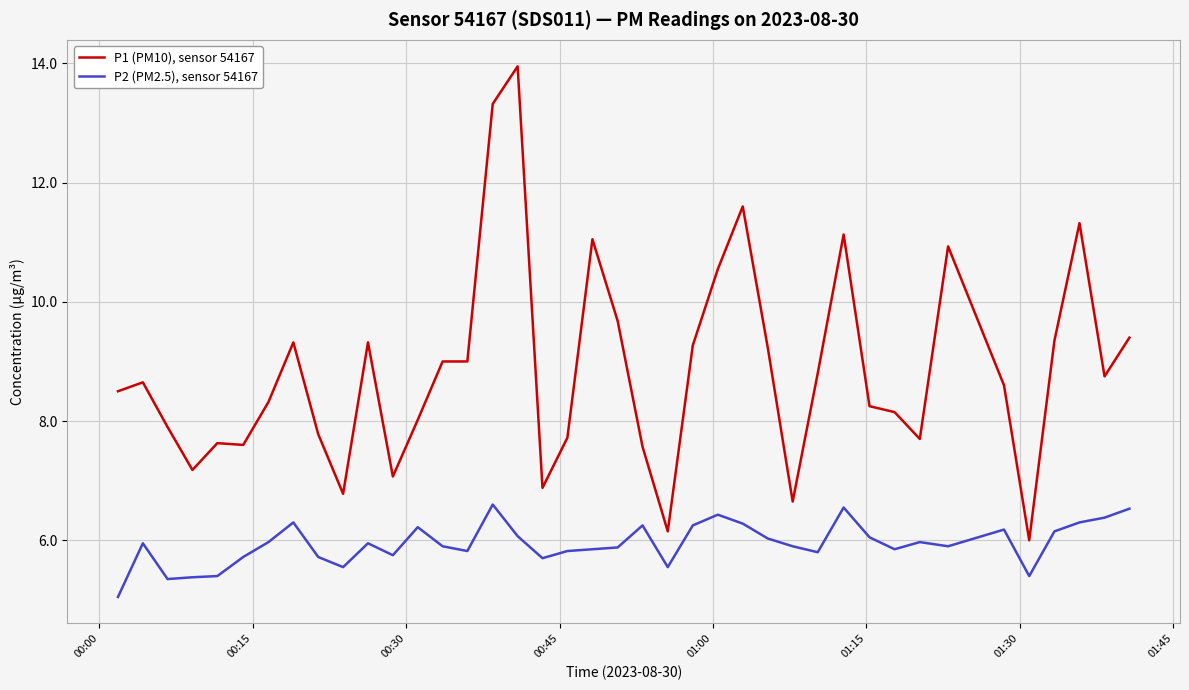

What is the minimum value for P1 (PM10), sensor 54167?

6.0